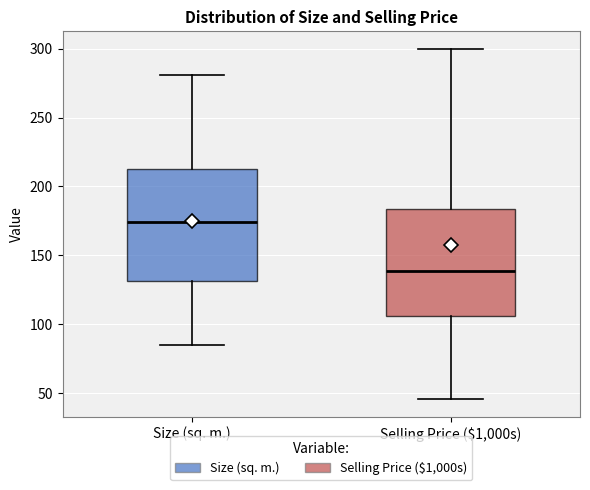

Reading left to right, read every box against the y-axis: the position of its median line, the range the box covers, and the ends of its whiskers. The values are not printed on the chart, so give them approximately, as read against the axis.

Size (sq. m.): median 175, box 130 to 215, whiskers 85 to 280
Selling Price ($1,000s): median 140, box 105 to 185, whiskers 45 to 300